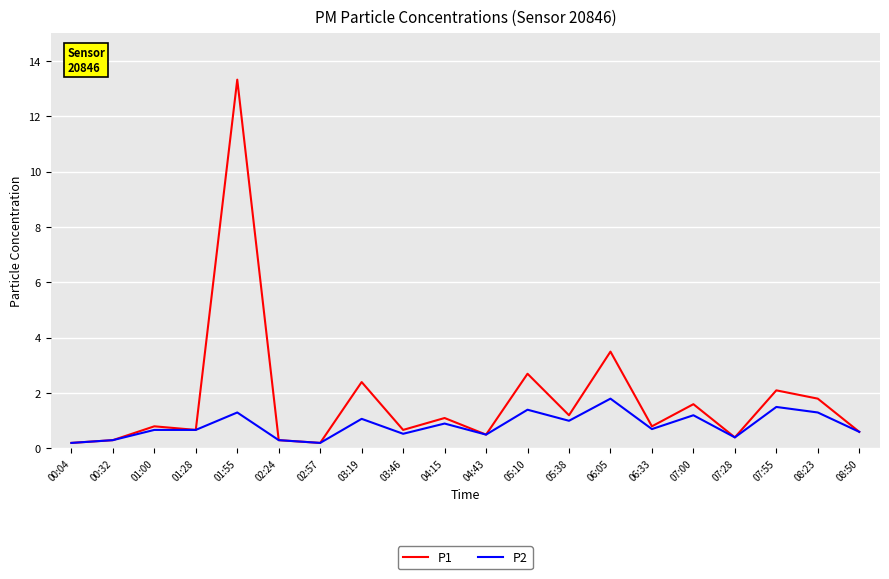

Reading left to right, list all the values displayed in this chart.

P1: 00:04=0.2	00:32=0.3	01:00=0.8	01:28=0.7	01:55=13.3	02:24=0.3	02:57=0.2	03:19=2.4	03:46=0.7	04:15=1.1	04:43=0.5	05:10=2.7	05:38=1.2	06:05=3.5	06:33=0.8	07:00=1.6	07:28=0.4	07:55=2.1	08:23=1.8	08:50=0.6
P2: 00:04=0.2	00:32=0.3	01:00=0.7	01:28=0.7	01:55=1.3	02:24=0.3	02:57=0.2	03:19=1.1	03:46=0.5	04:15=0.9	04:43=0.5	05:10=1.4	05:38=1.0	06:05=1.8	06:33=0.7	07:00=1.2	07:28=0.4	07:55=1.5	08:23=1.3	08:50=0.6